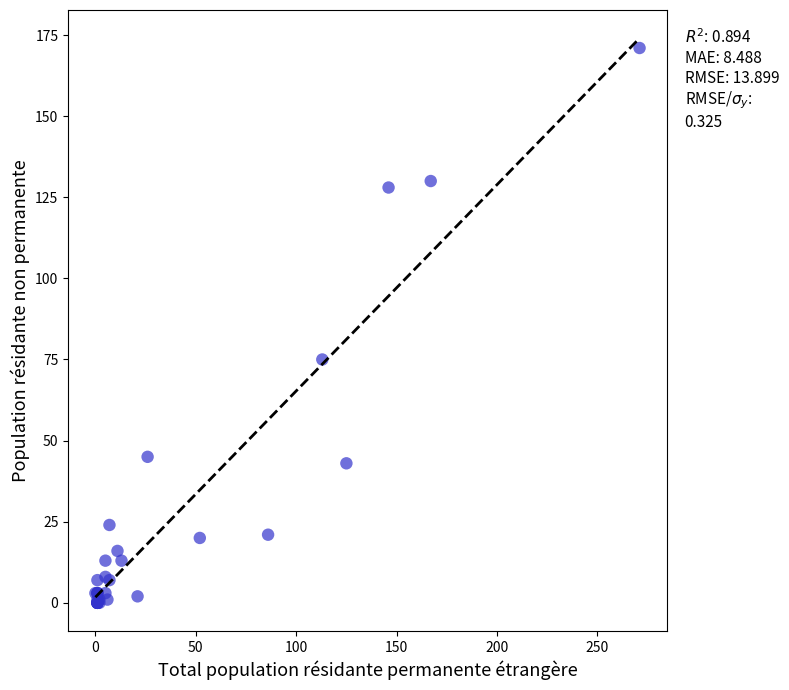

What Y value in the scatter plot is closest to 85?

75